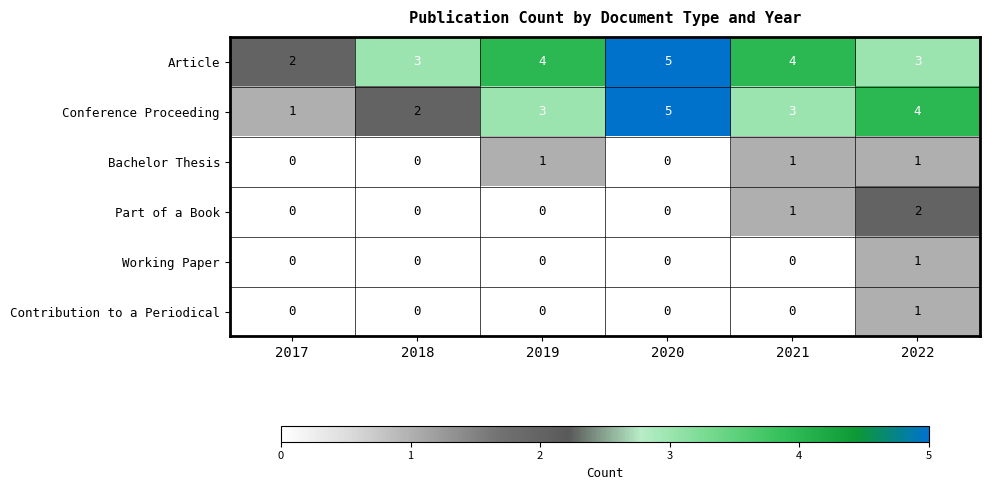

What is the sum of the Conference Proceeding values at 2022 and 2018?

6